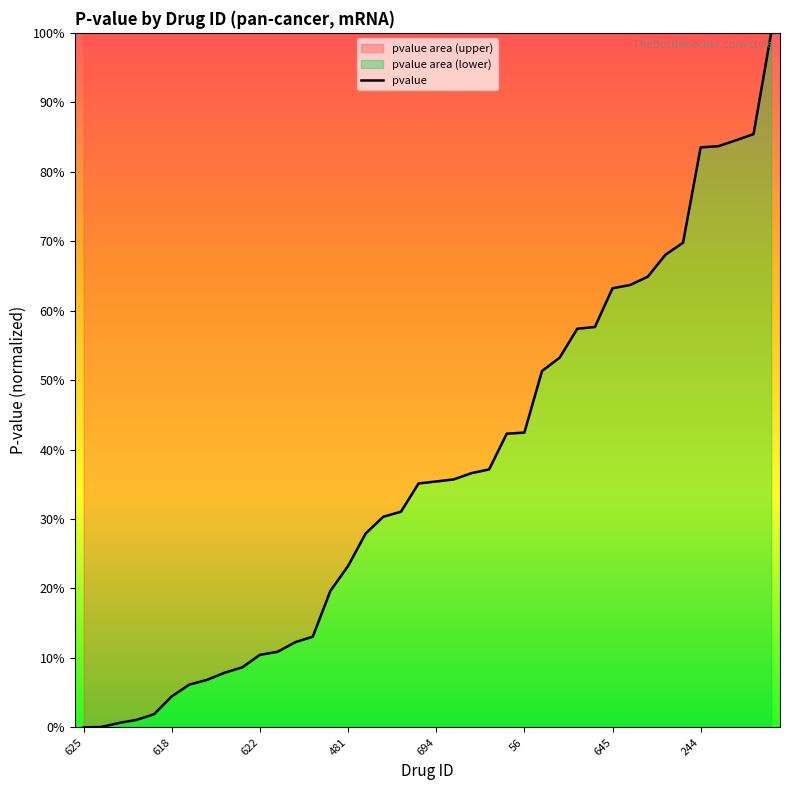

What is the label of the 33rd point from the left?

32